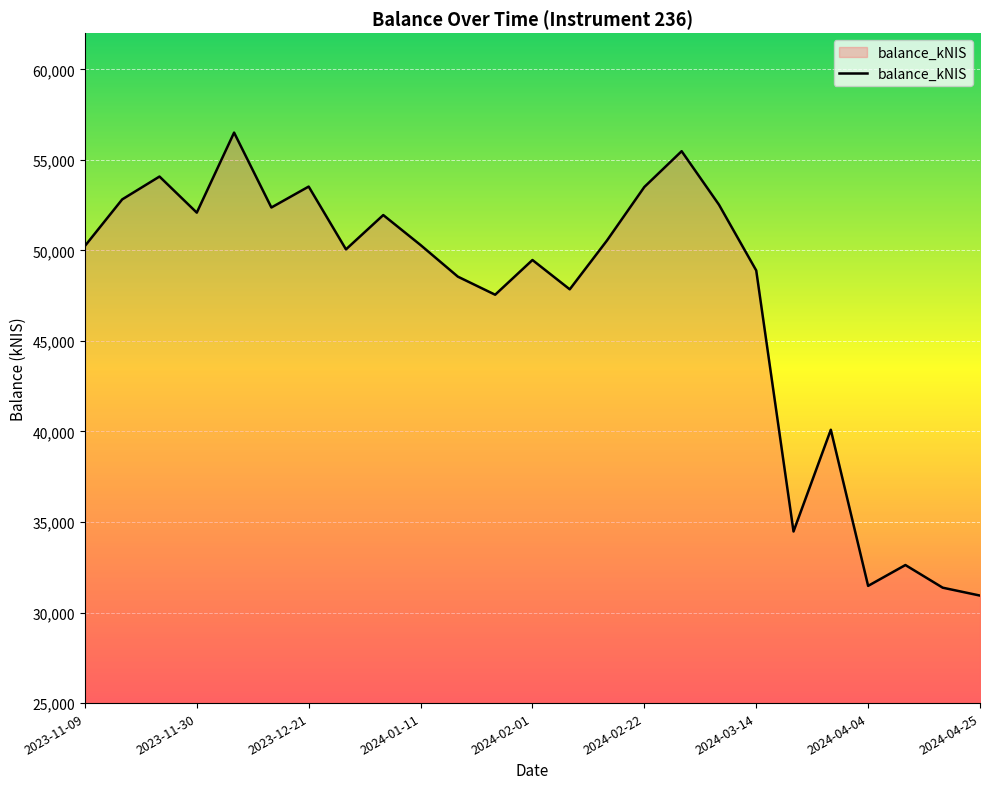

What is the difference between the maximum and minimum values?

25570.4